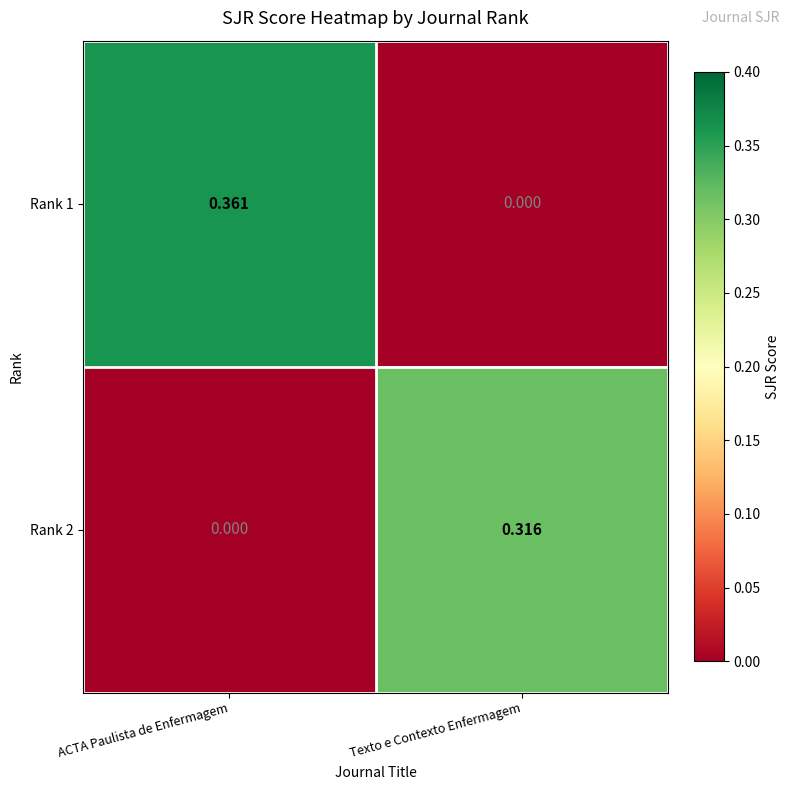

At which label is Rank 2 closest to 0?

ACTA Paulista de Enfermagem